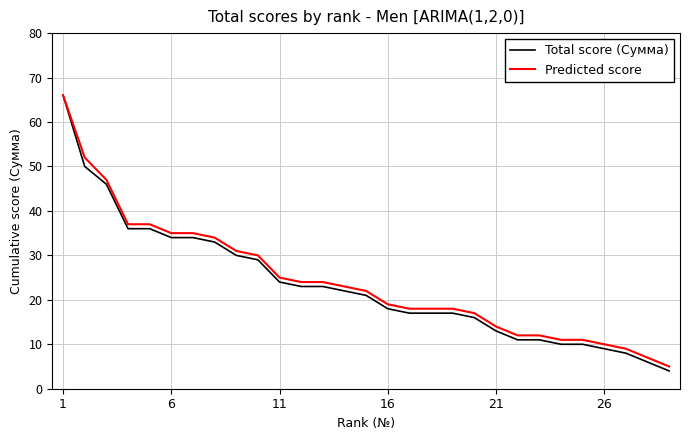

Which series has the widest spread of values?

Total score (Сумма)